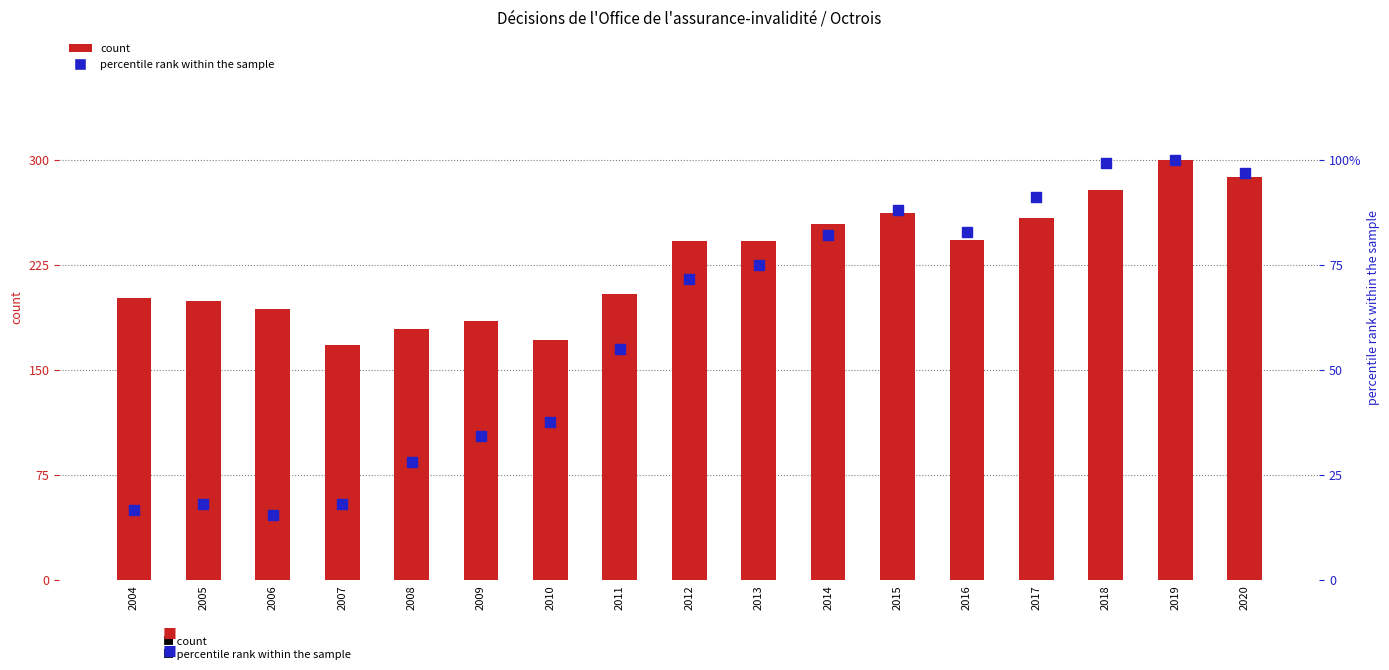

Is the value of count at 2017 greater than the value of percentile rank within the sample at 2011?

Yes